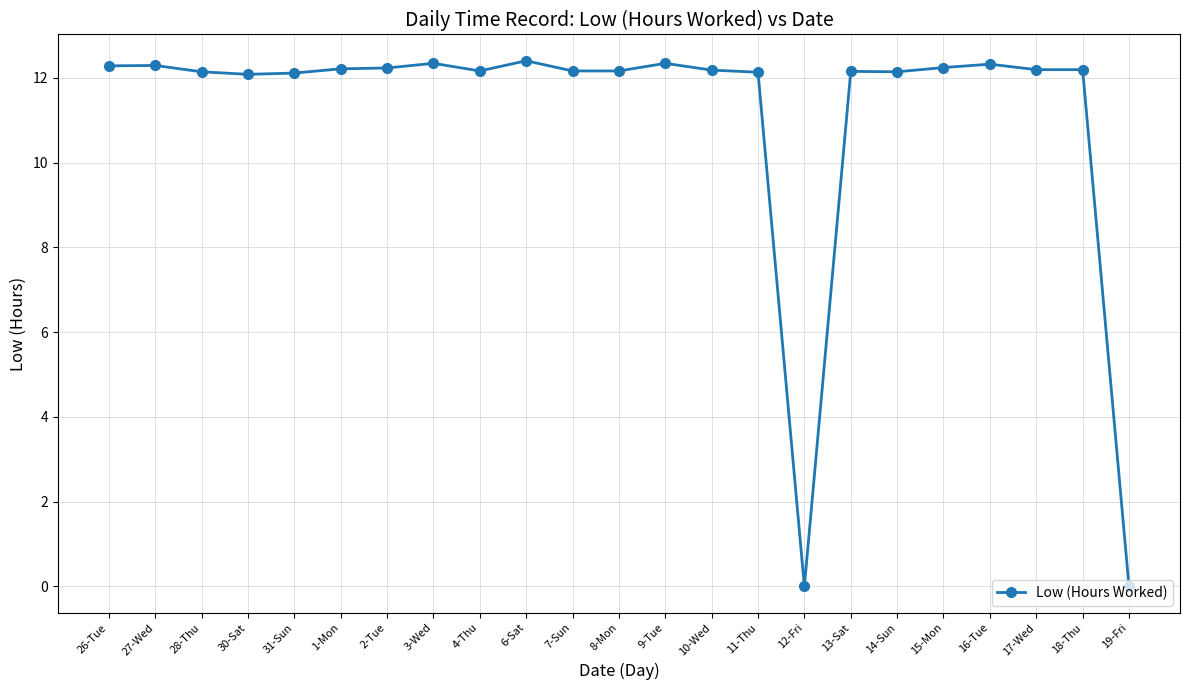

What position from the right is 1-Mon?

18